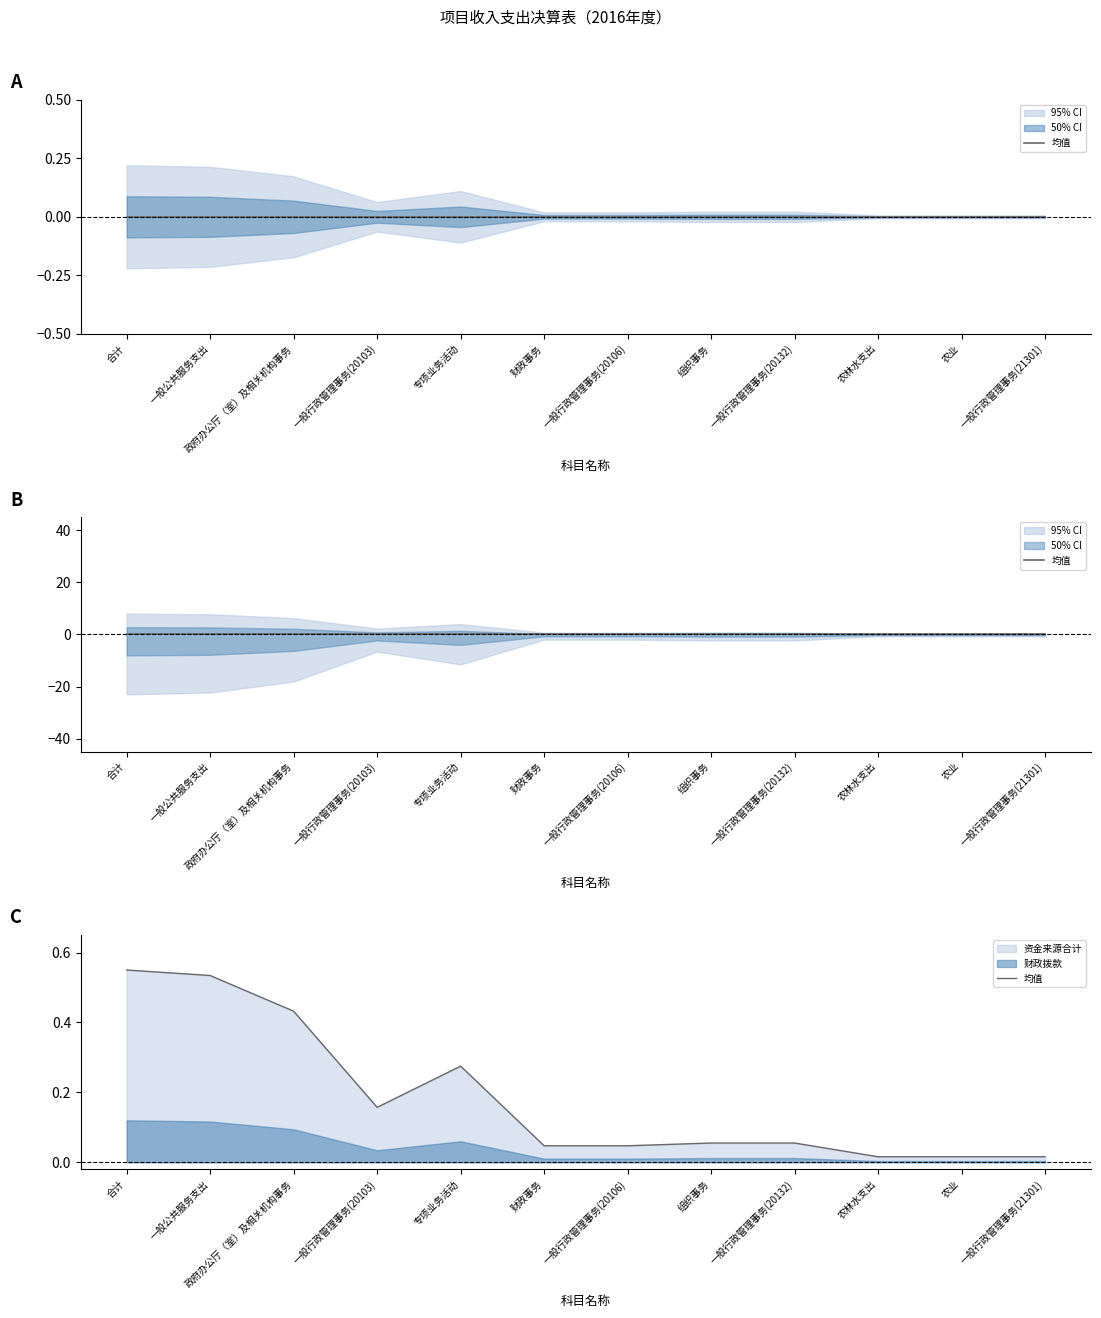

Reading left to right, extract all data points from this chart.

0.6	0.5	0.4	0.2	0.3	0.0	0.0	0.1	0.1	0.0	0.0	0.0